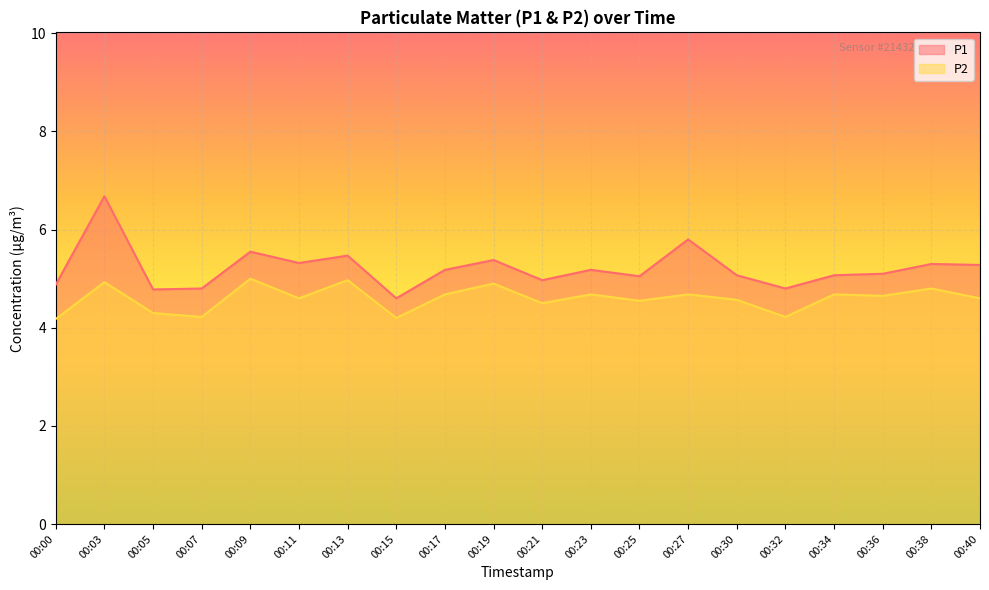

List the series in order of their peak value, highest first.

P1, P2